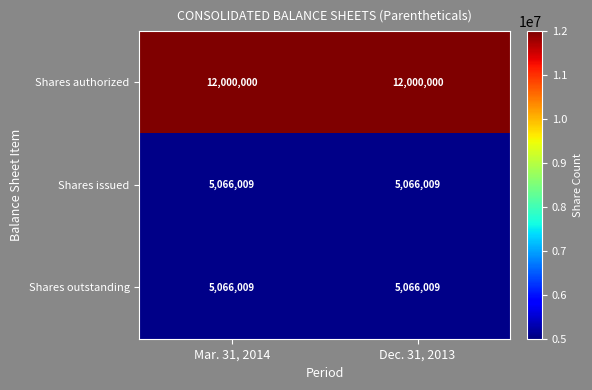

How many series are shown in this chart?

3